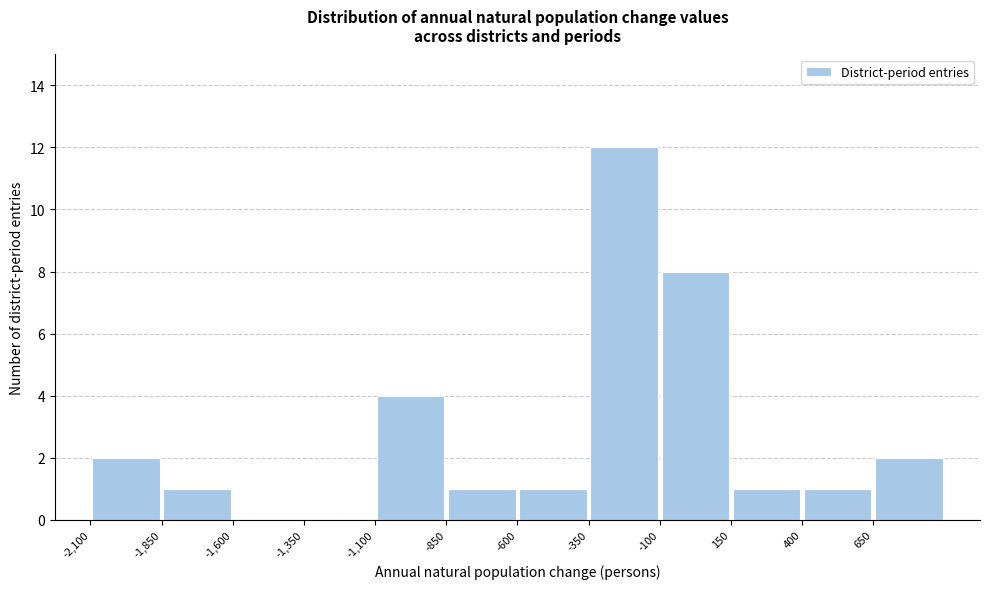

Which range on the x-axis has the tallest bar?

-350 to -100